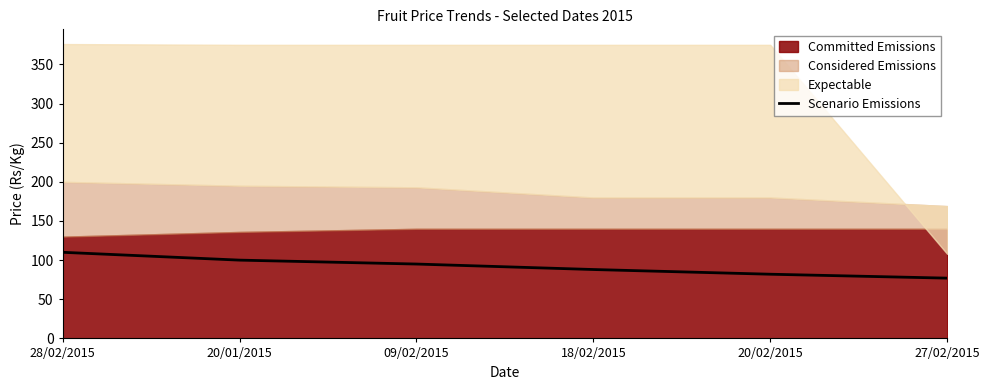

Which category has the highest value in the Scenario Emissions series?

28/02/2015